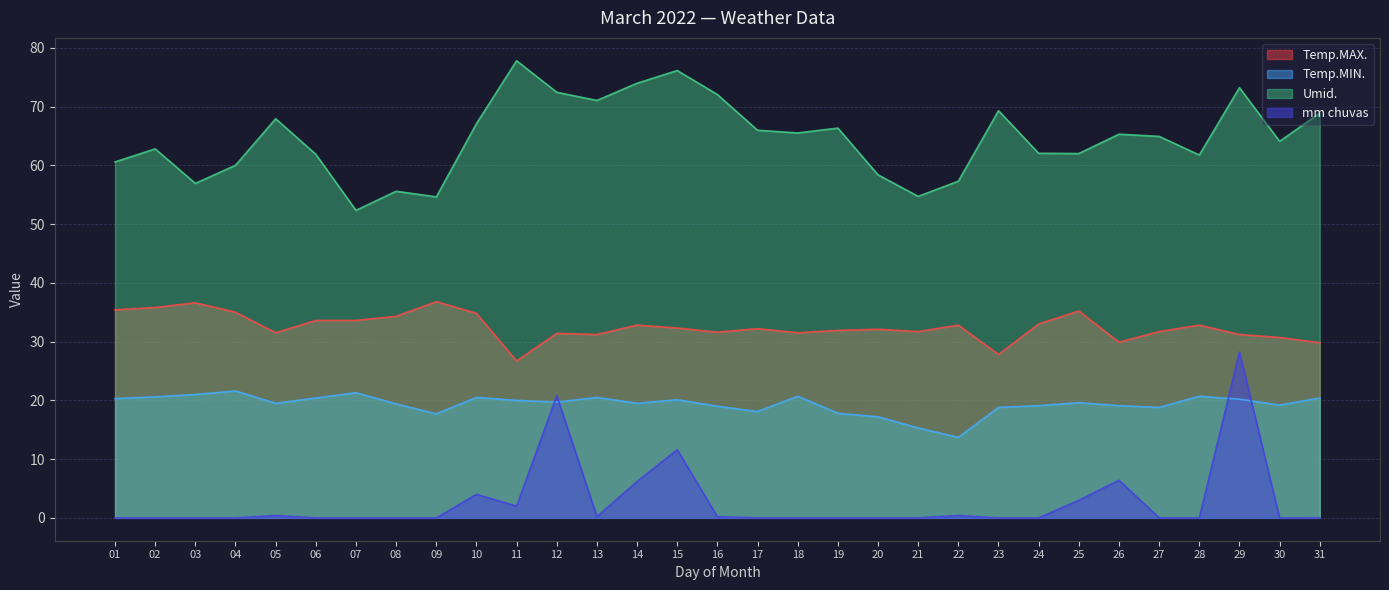

What is the difference between the Umid. values at 13 and 23?

1.8